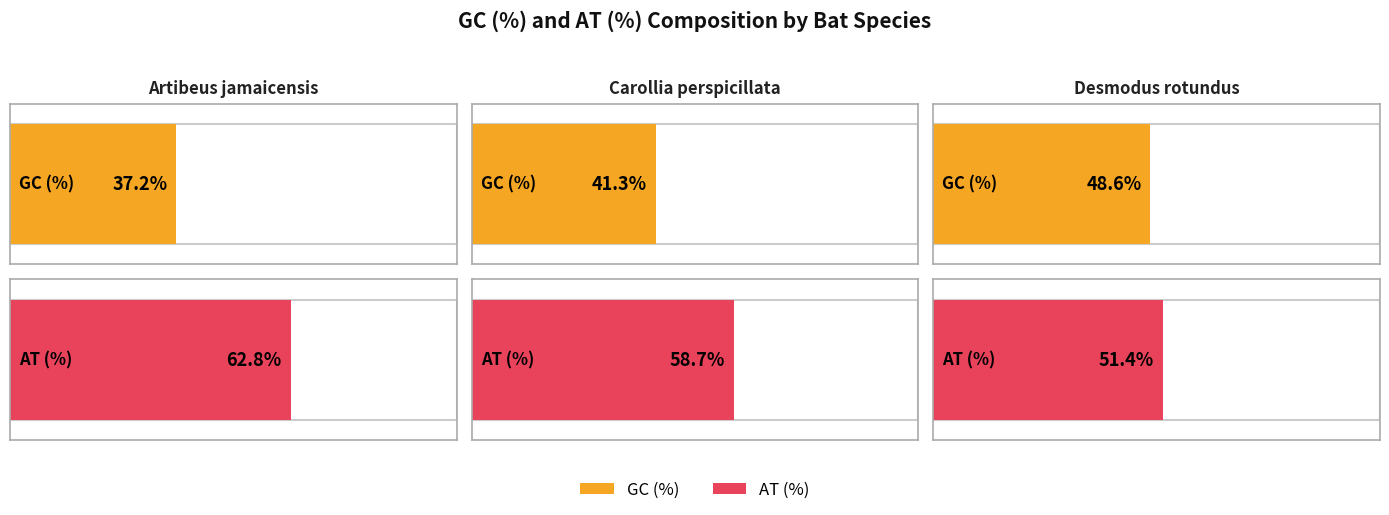

Reading left to right, extract all data points from this chart.

GC (%): 37.2	41.3	48.6
AT (%): 62.8	58.7	51.4